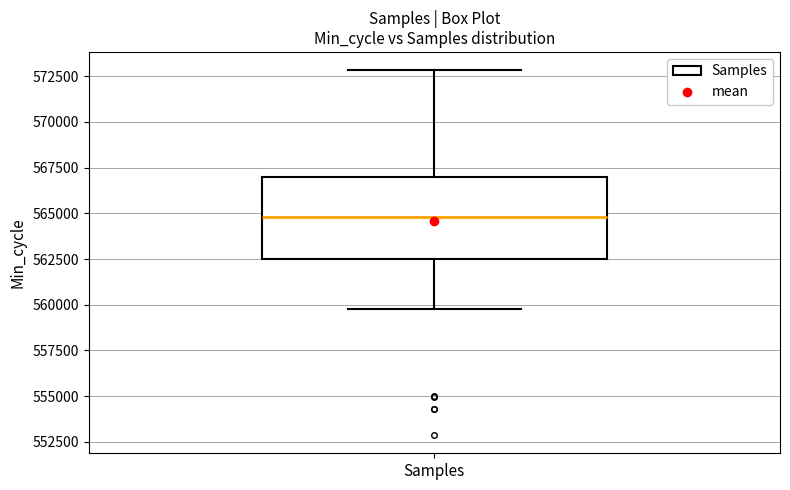

Where does the median line of the box for Samples sit on the y-axis? The values are not printed on the chart, so give them approximately, as read against the axis.

565000